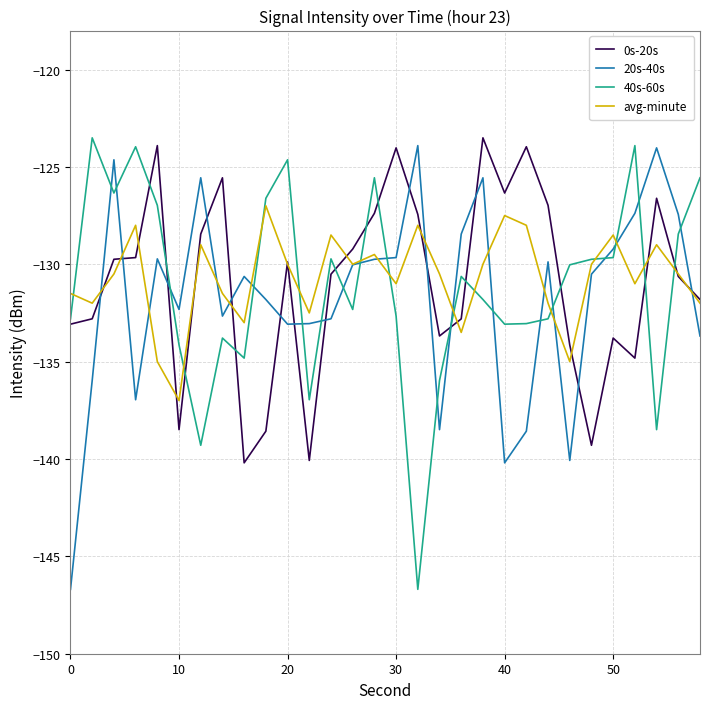

What is the smallest value displayed?

-146.7